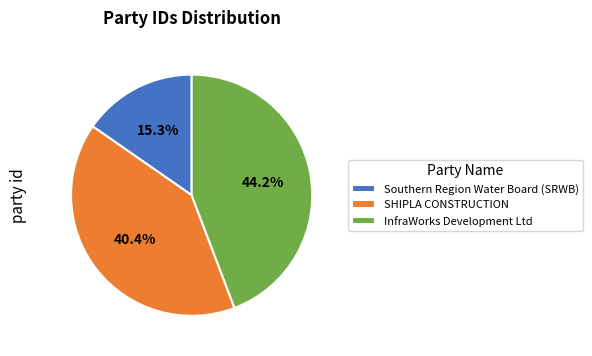

What is the largest slice in the pie chart?

InfraWorks Development Ltd